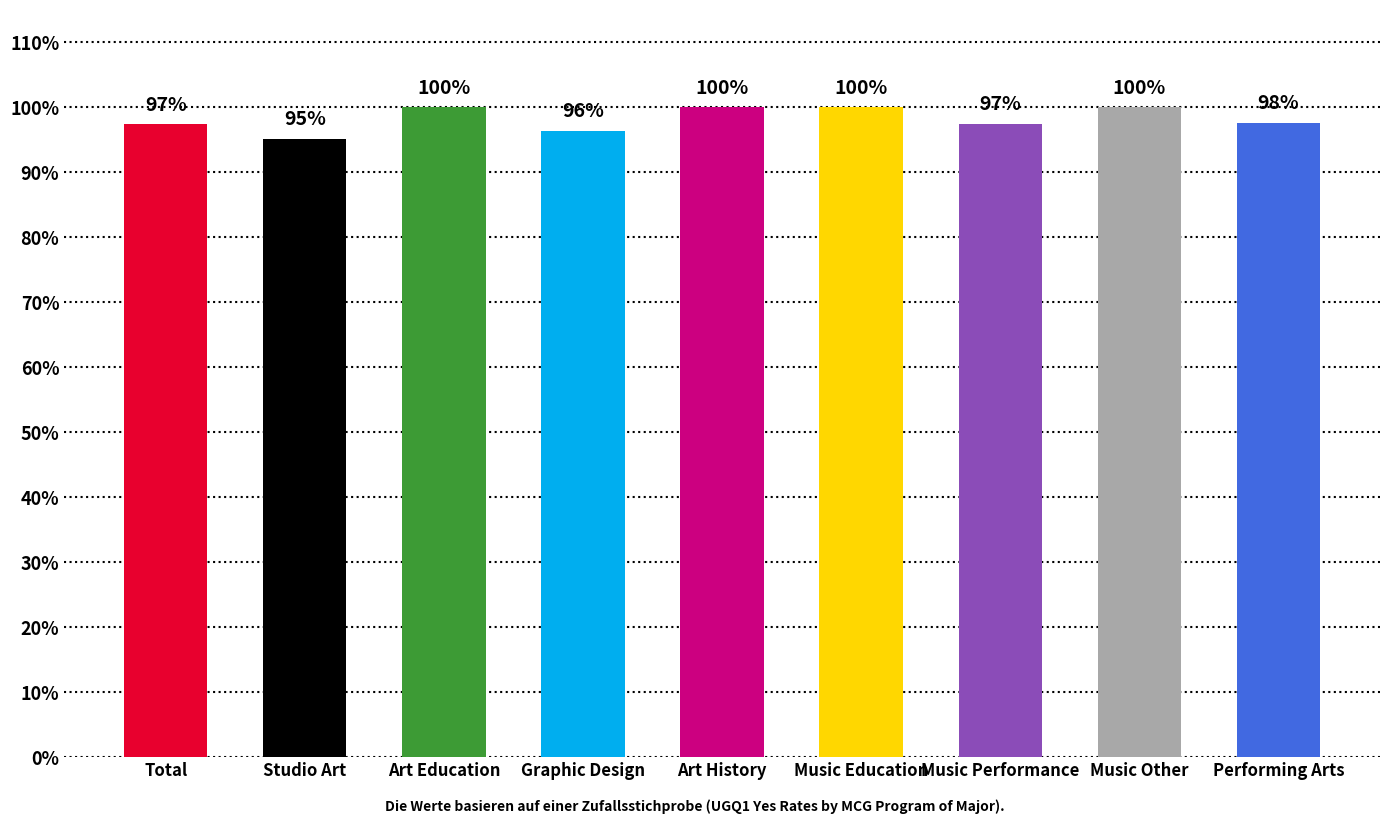

What is the label of the 1st bar from the left?

Total